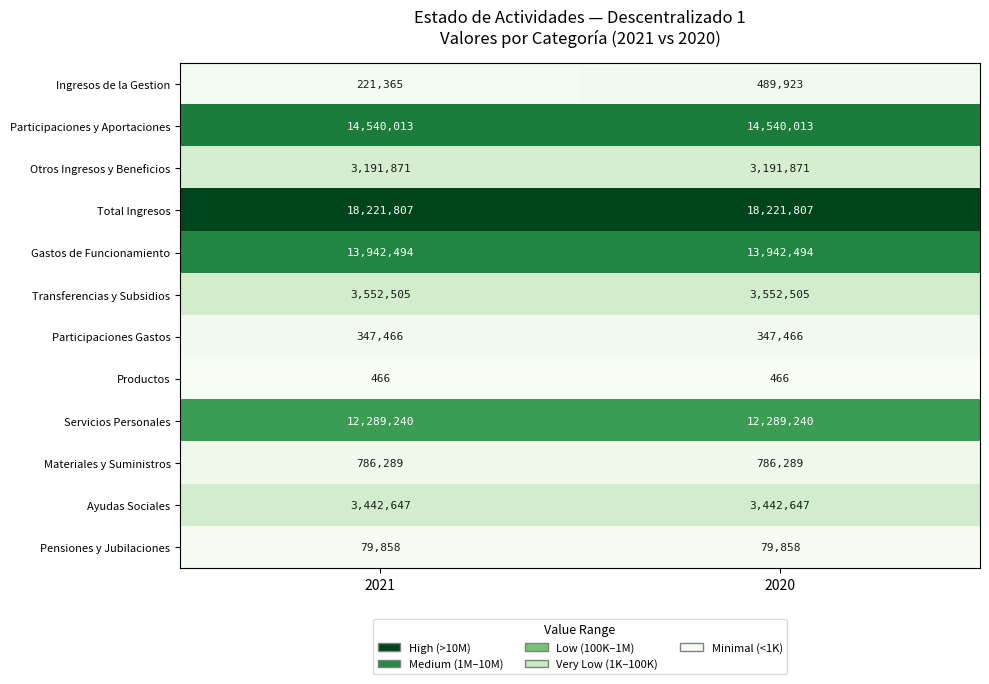

At which category is the sum across all series the highest?

2020